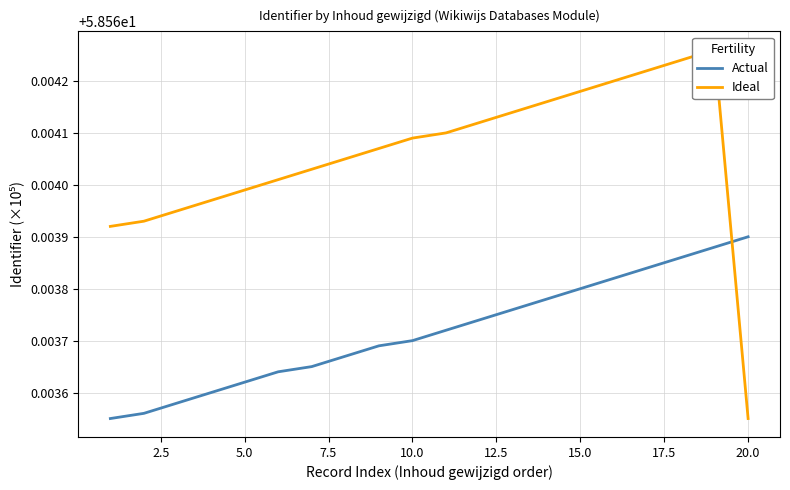

Is it true that Actual equals 99.5 at 15.0?

False